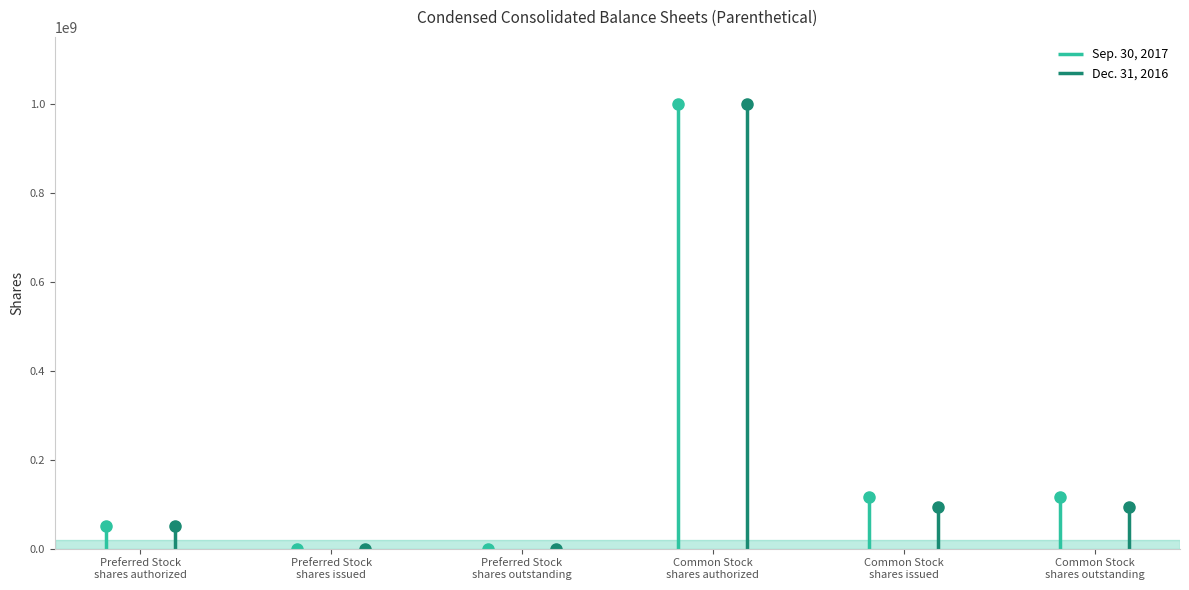

What position from the left is Common Stock
shares outstanding?

6